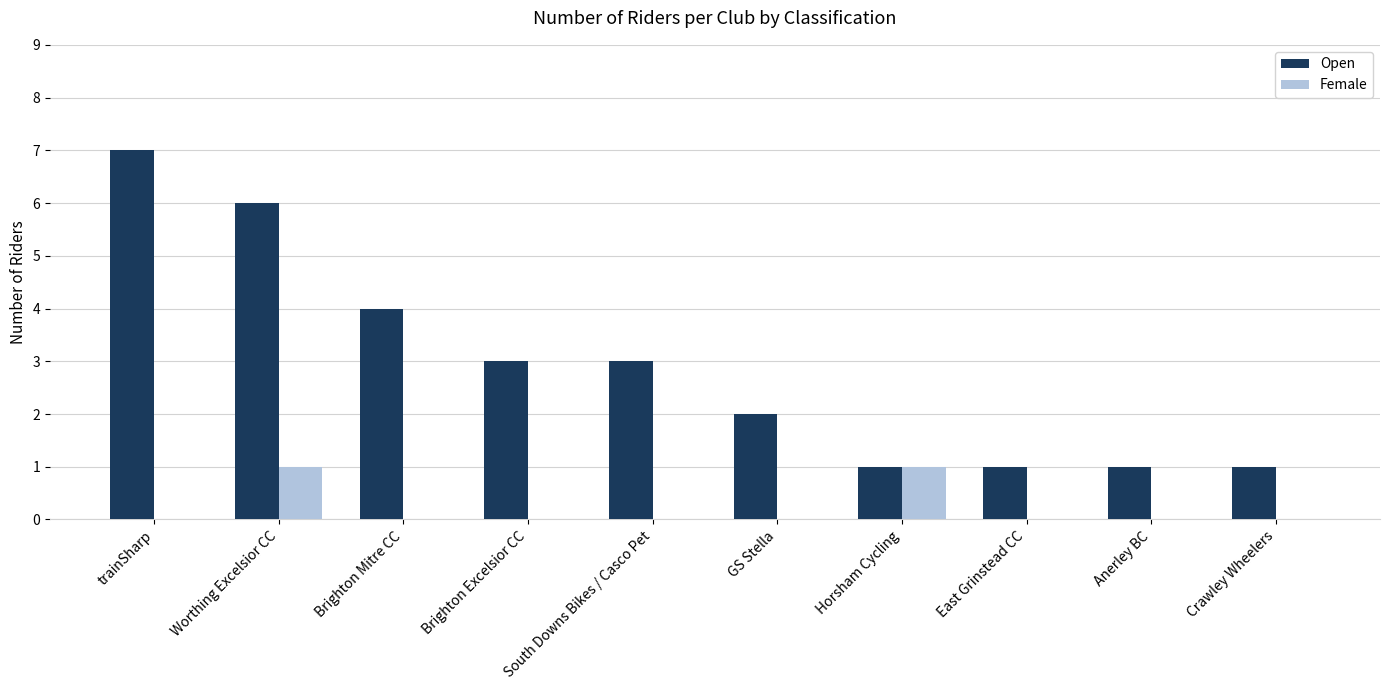

What is the average value of the Open series?

3